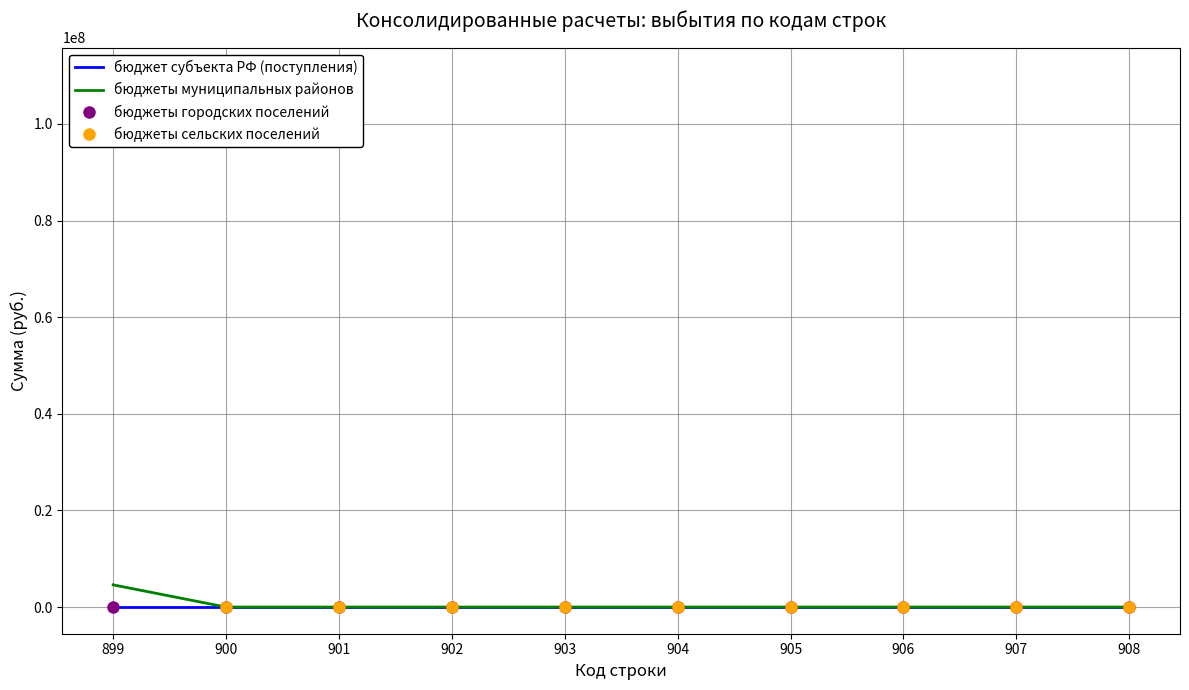

Which series has the widest spread of values?

бюджеты сельских поселений